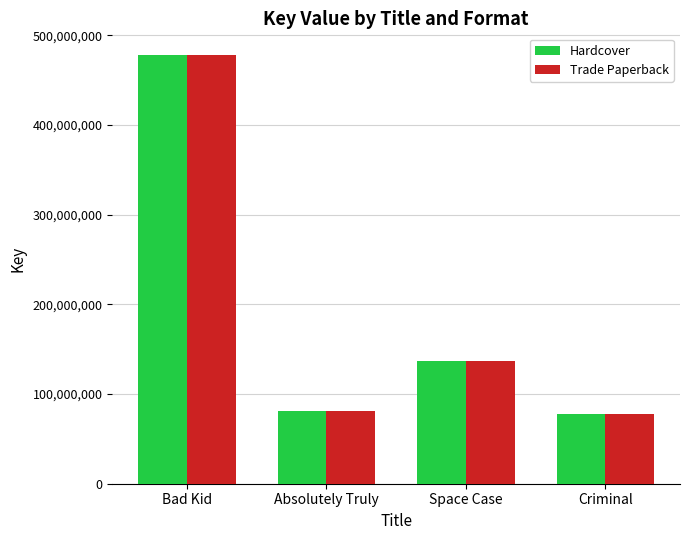

The Trade Paperback series shows 321225728 at Bad Kid. True or false?

False